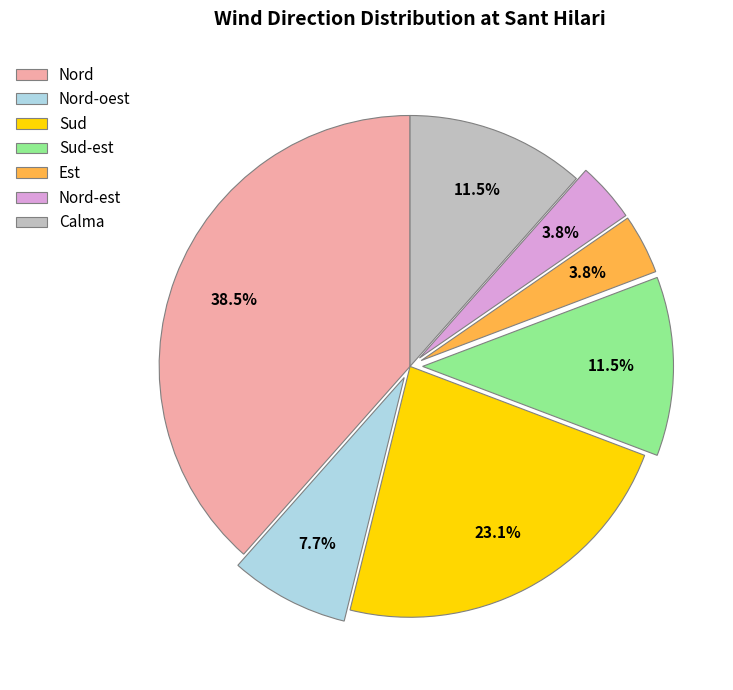

Do Nord-oest and Sud-est together represent more than half of the pie?

No